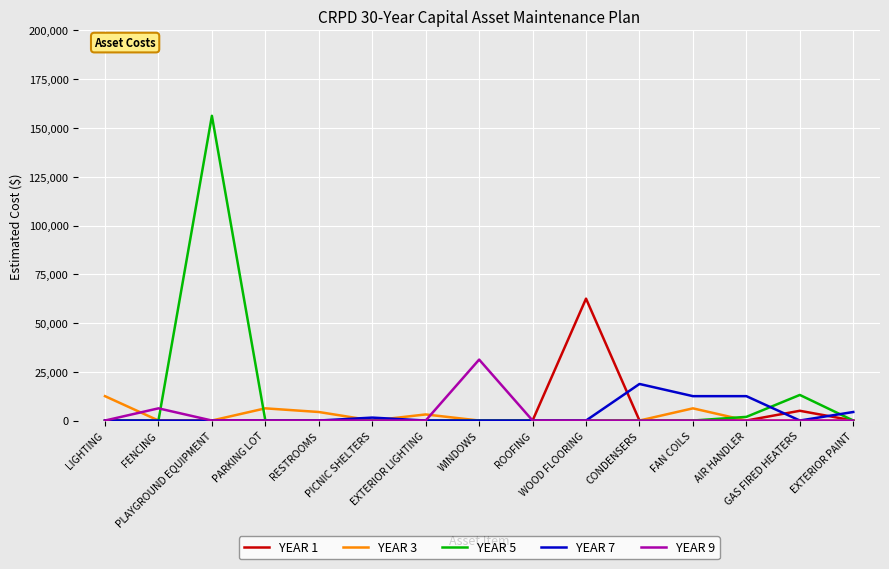

What is the average value of the YEAR 9 series?

2500